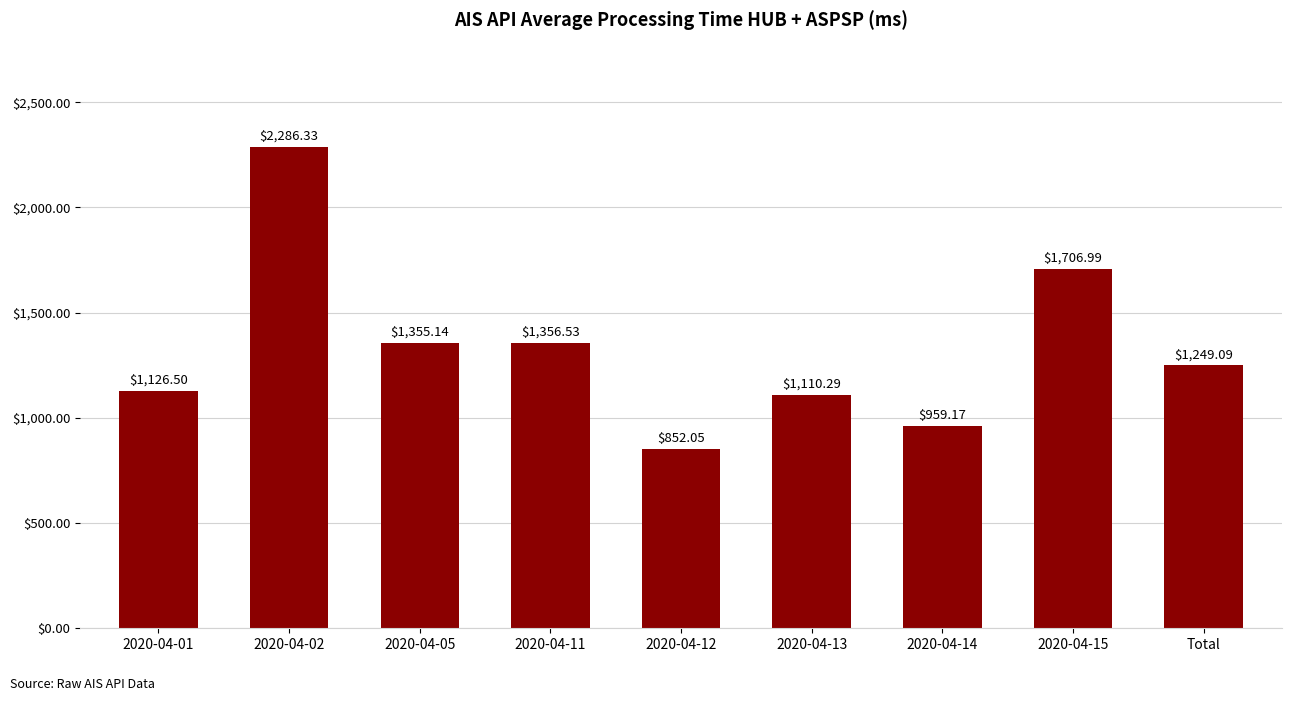

Are the bars horizontal?

No